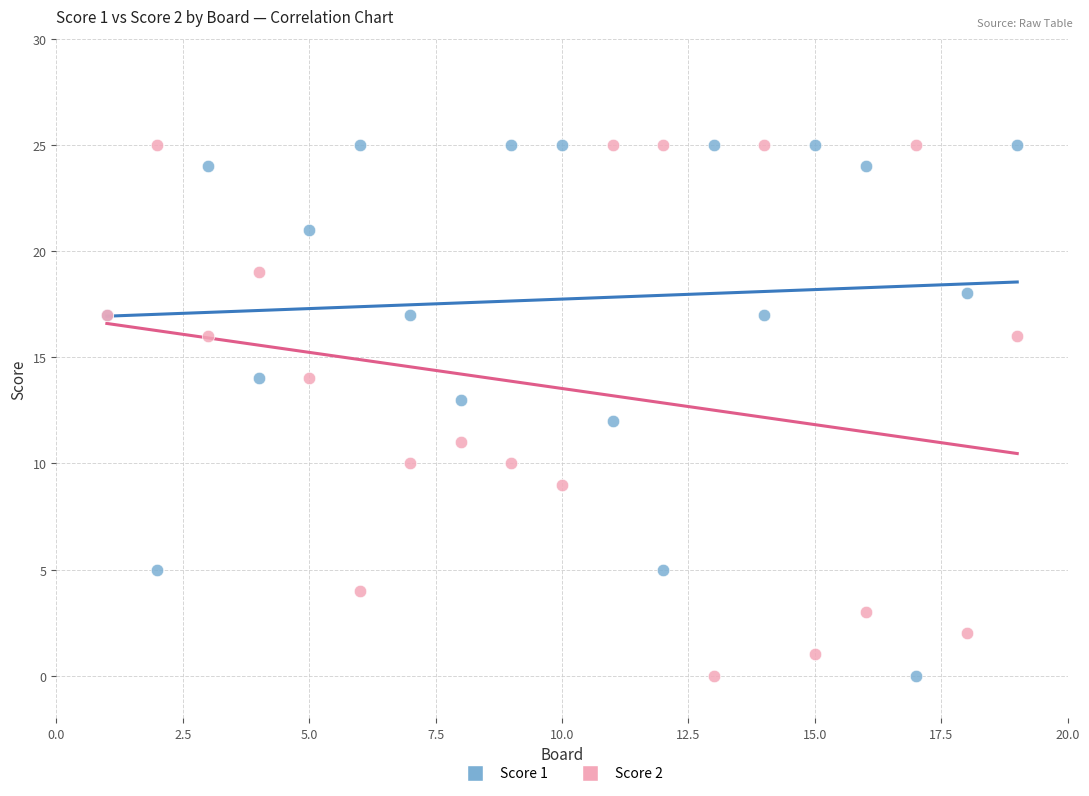

What is the X range (max minus min) for the scatter plot?

18